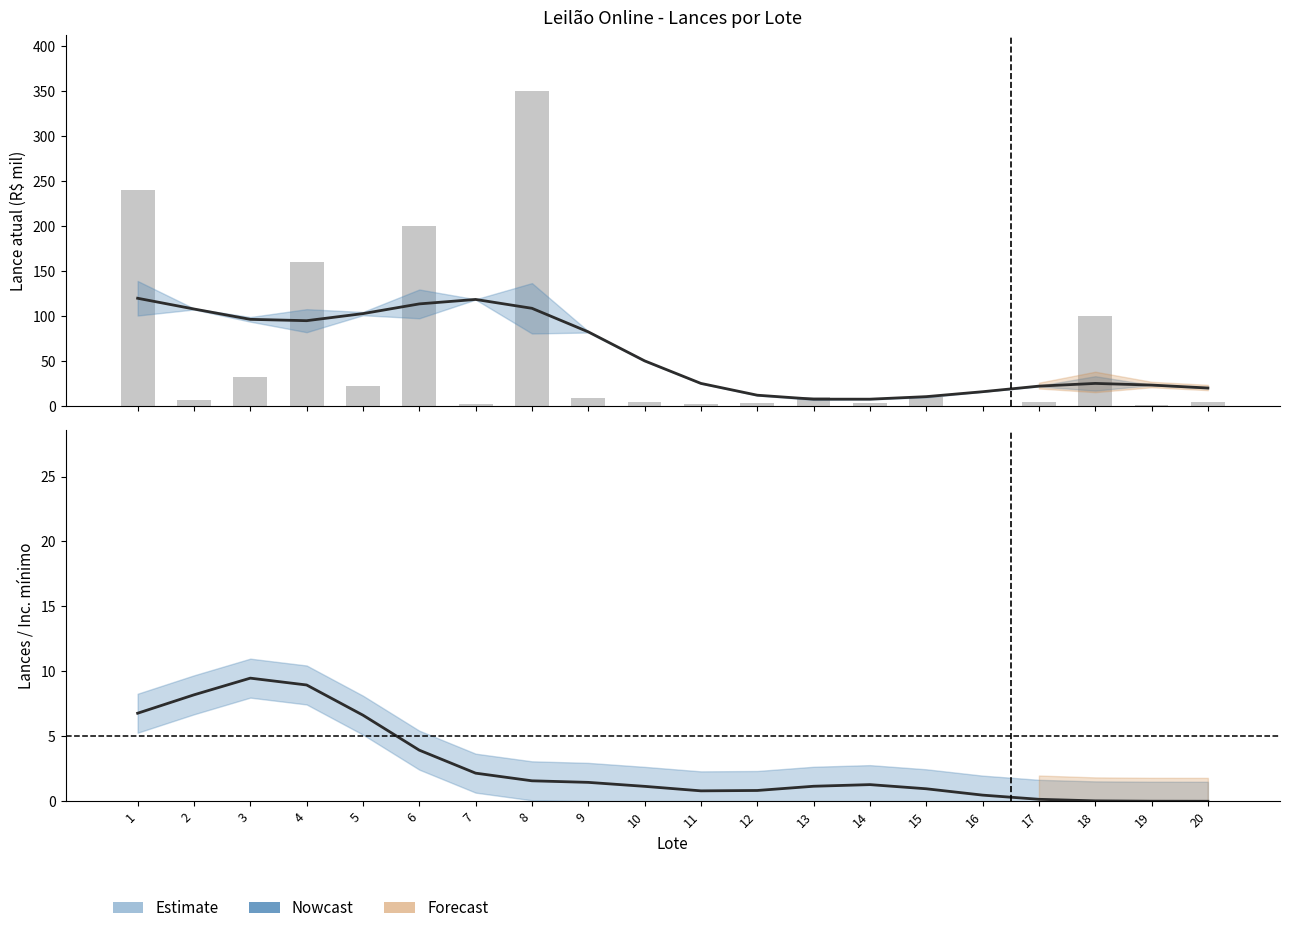

Reading left to right, extract all data points from this chart.

Estimate: 120.1	108.1	96.6	95.1	103.0	113.8	118.7	108.9	82.7	50.5	25.4	12.3	7.9	7.9	10.7	16.2	22.4	25.4	23.6	20.3
Lance atual: 240.0	7.0	32.0	160.0	22.5	200.0	2.0	350.0	9.0	5.0	3.0	4.0	10.0	3.5	10.0	0.5	5.0	100.0	1.0	5.0
Lances (Estimate): 6.8	8.2	9.5	9.0	6.6	3.9	2.2	1.6	1.5	1.1	0.8	0.8	1.2	1.3	1.0	0.5	0.2	0.0	0.0	0.0